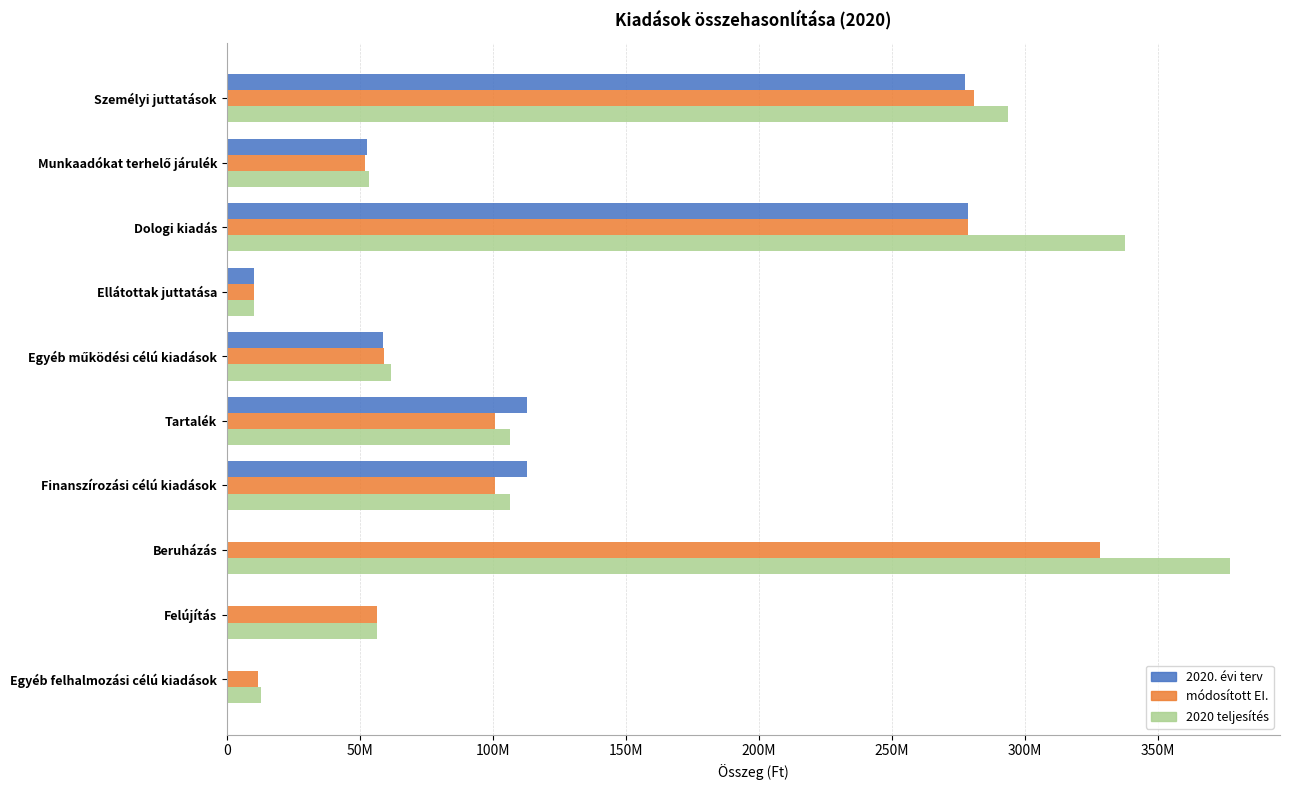

At how many categories does at least one series exceed 263760165?

3